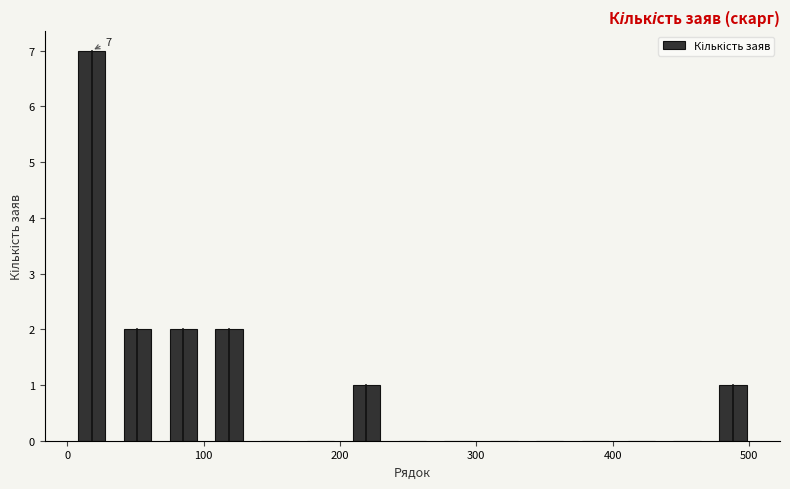

Read against the x-axis, roughly where is the centre of the tallest bar?

20